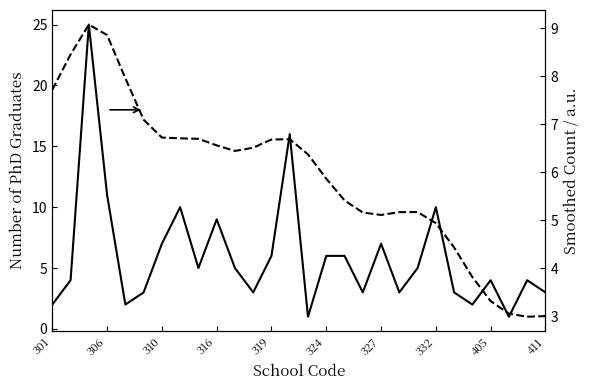

Count the number of categories in the chart.

28